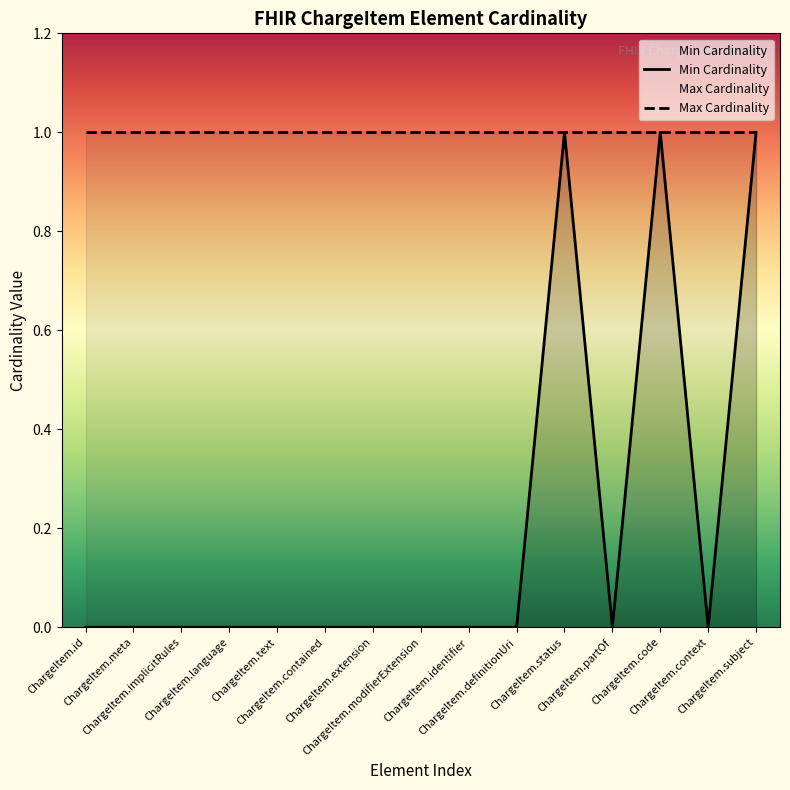

Which category has the lowest value across all series?

ChargeItem.id